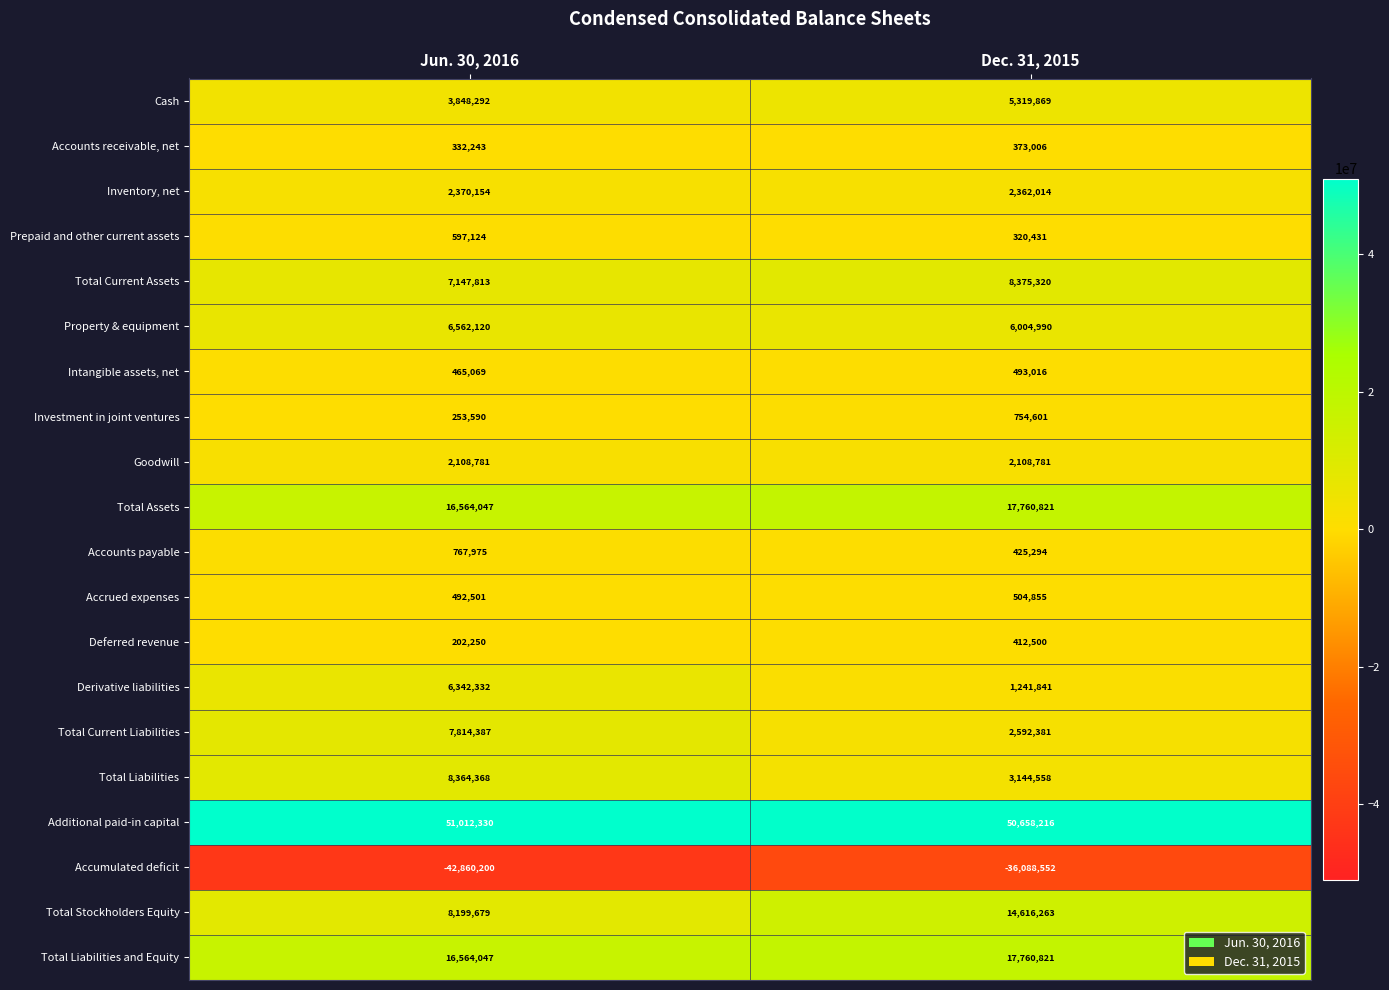

What is the total value across all series at Dec. 31, 2015?

99141026